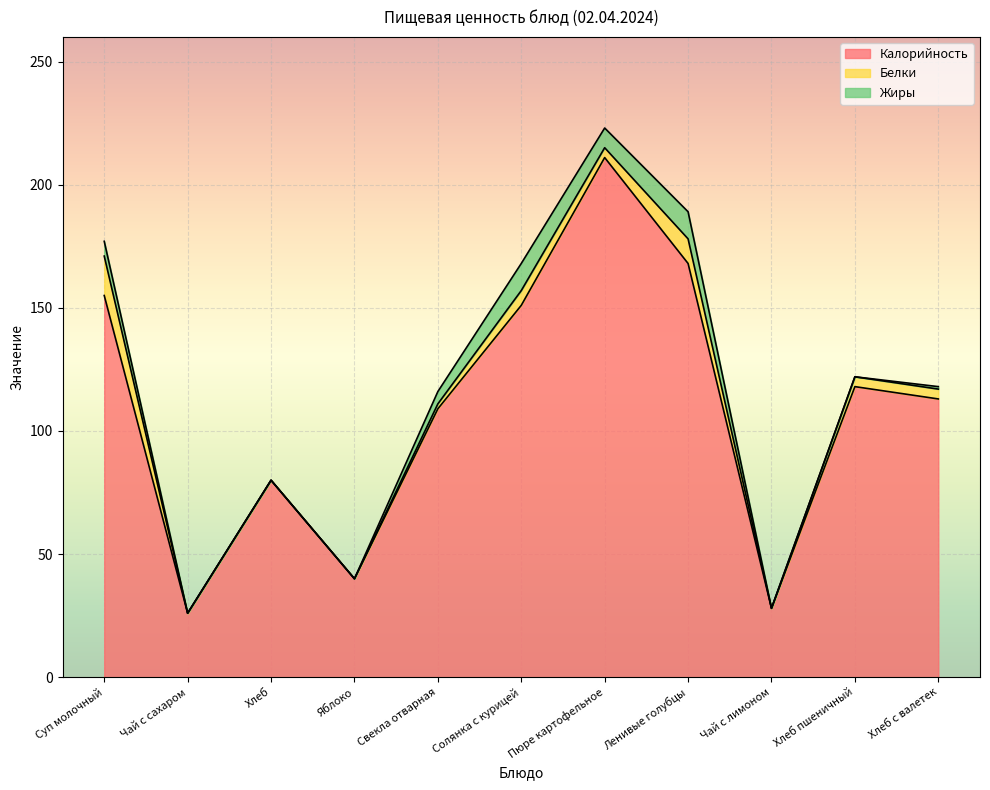

Is the value of Белки at Свекла отварная greater than the value of Жиры at Хлеб с валетек?

Yes